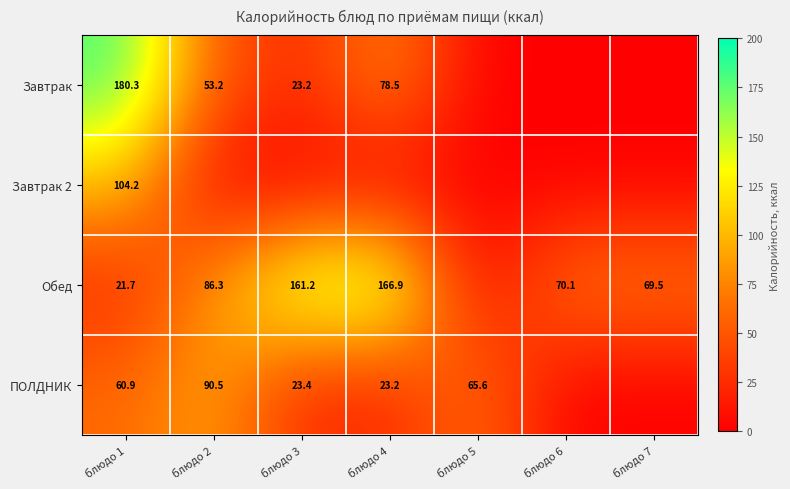

What is the spread (max minus min) of values at блюдо 7?

69.5